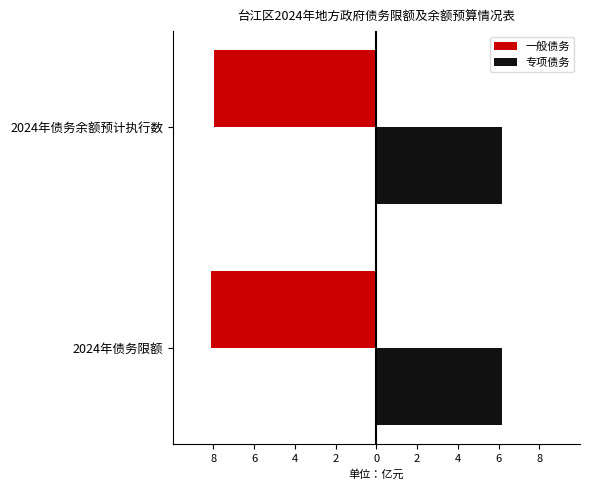

What is the difference between the highest and lowest values at 6?

8.3